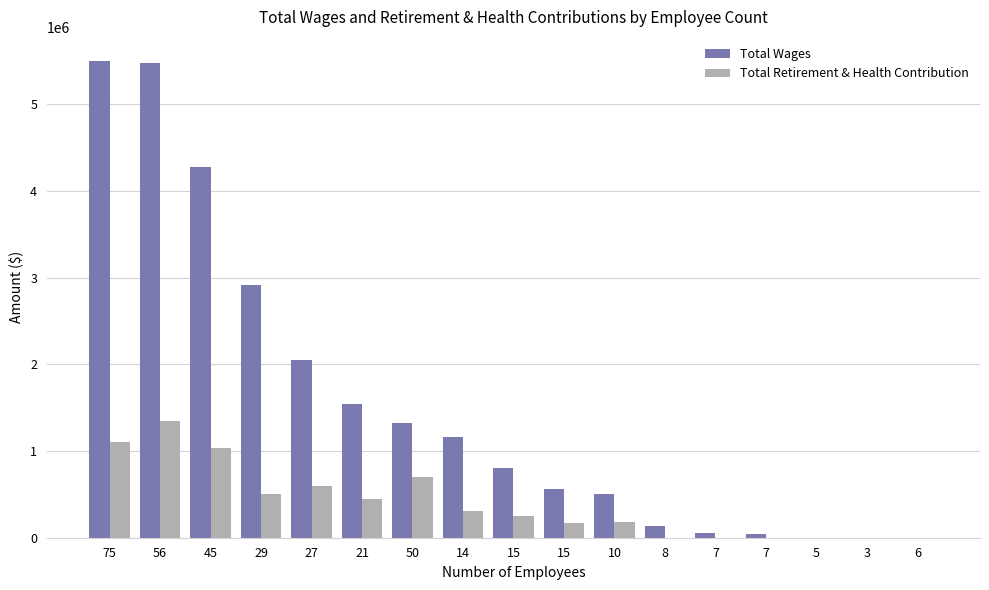

List the series in order of their overall mean, highest first.

Total Wages, Total Retirement & Health Contribution